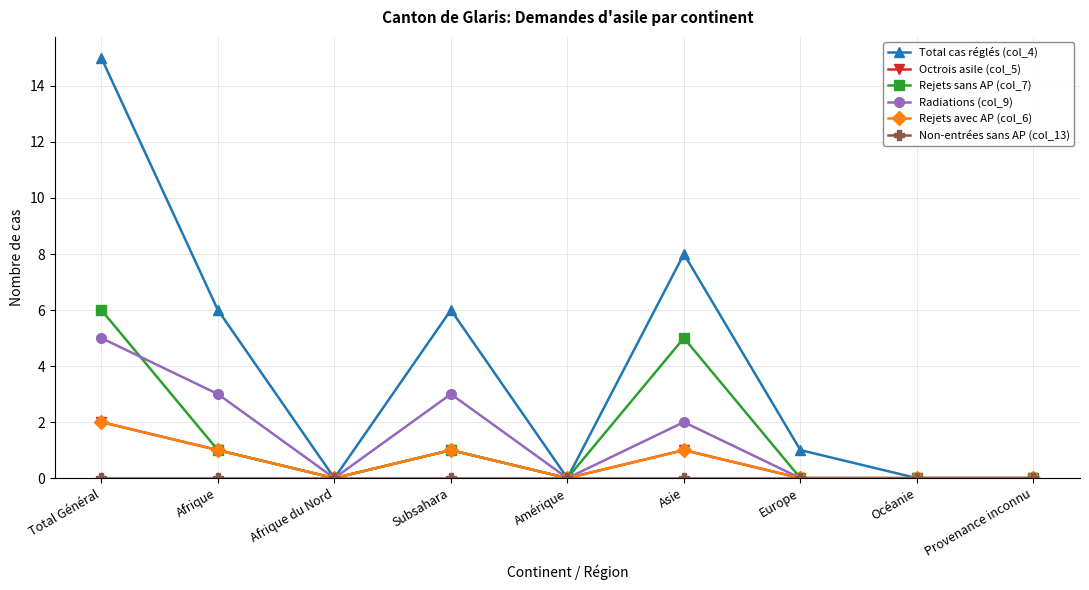

True or false: Total cas réglés (col_4) and Octrois asile (col_5) intersect in this chart.

False